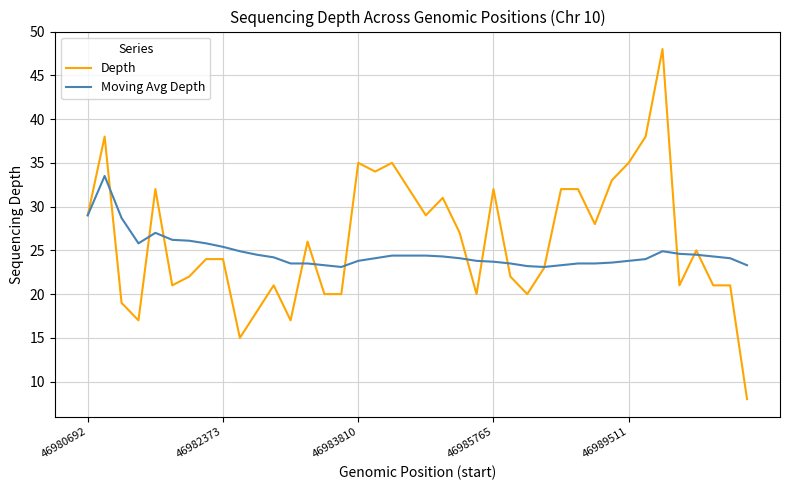

Rank the series by their maximum value, from lowest to highest.

Moving Avg Depth, Depth